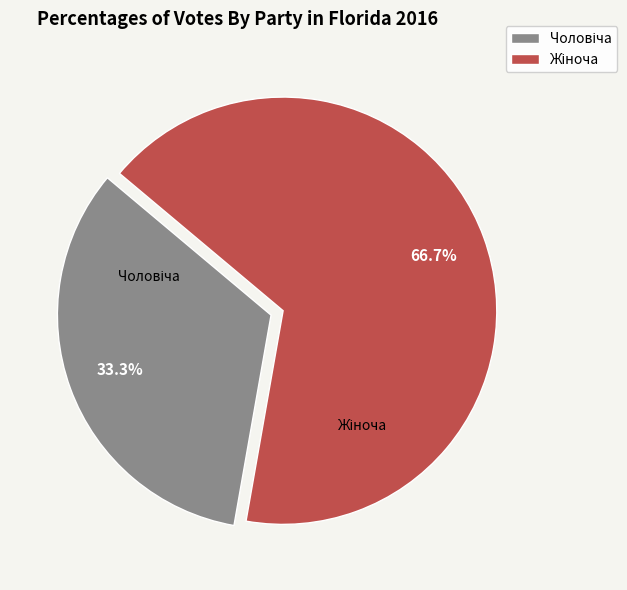

Is there any slice that represents more than half of the pie?

Yes